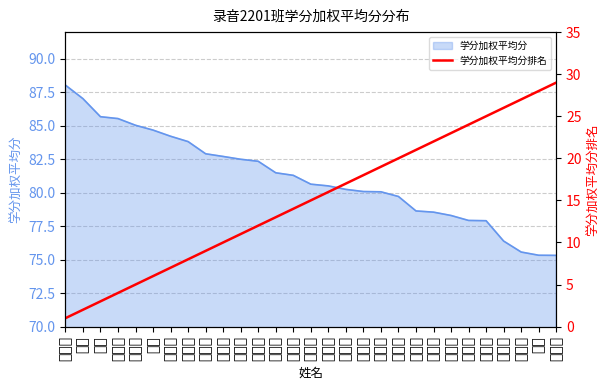

What is the greatest value displayed?

29